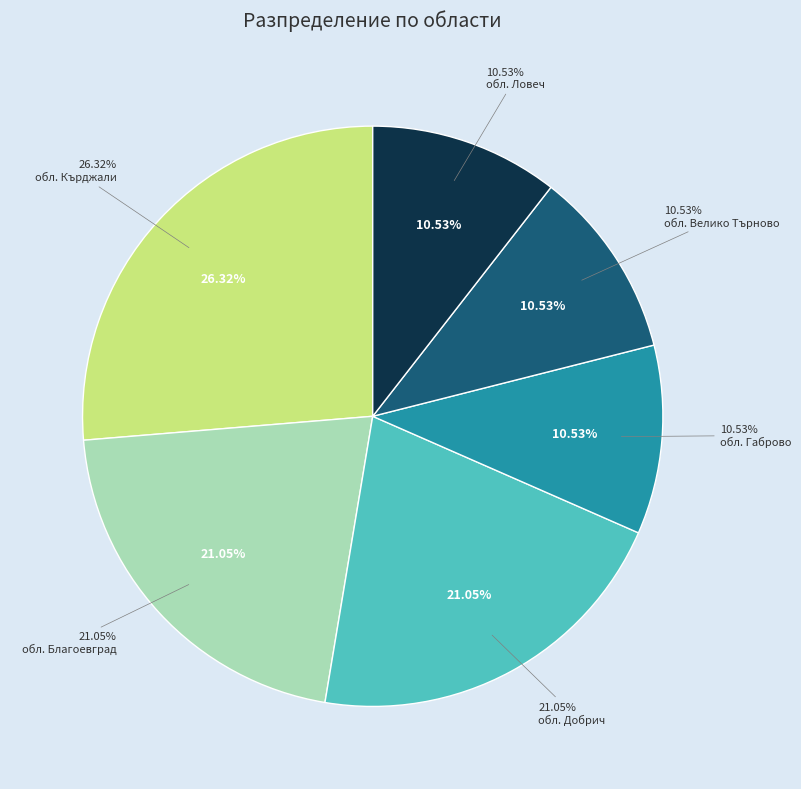

Which has a higher value, обл. Благоевград or обл. Добрич?

обл. Благоевград